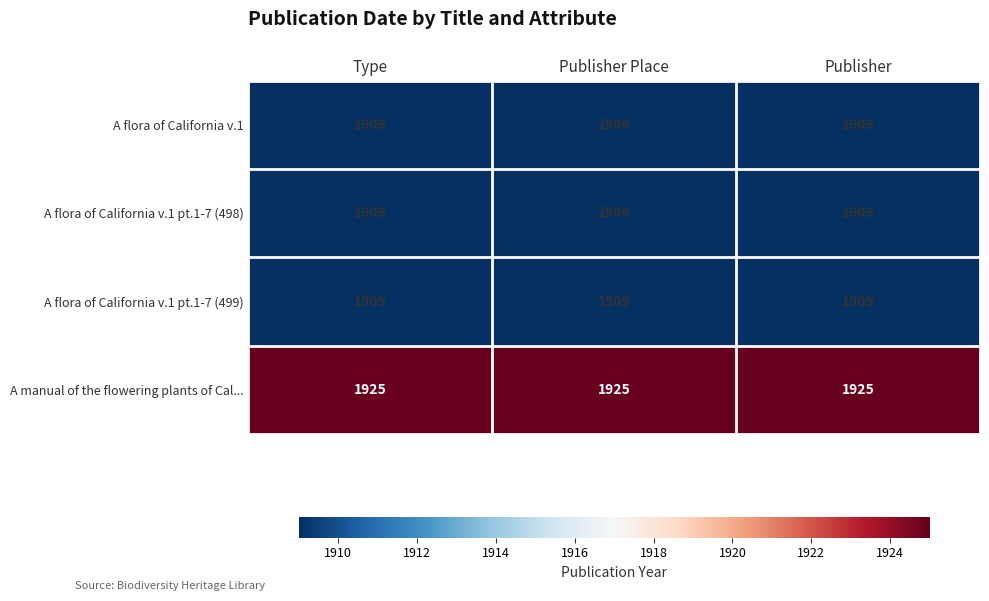

What is the sum of all A flora of California v.1 pt.1-7 (499) values?

5727